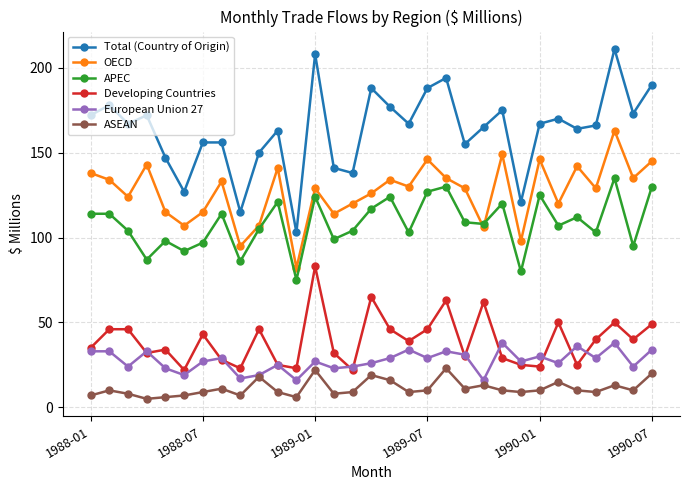

What is the minimum value shown in the chart?

5